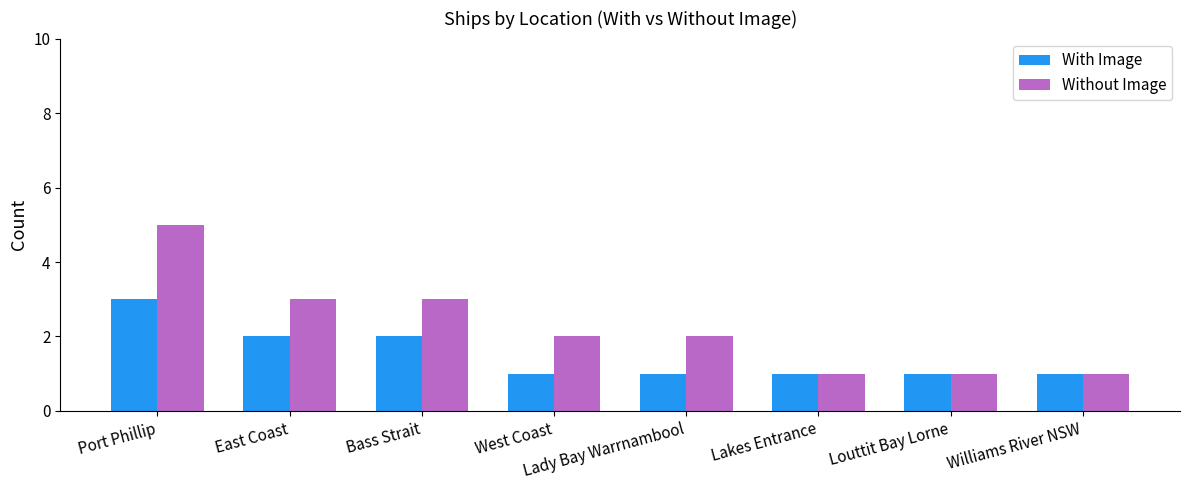

Is the value of Without Image at Bass Strait greater than the value of With Image at Bass Strait?

Yes